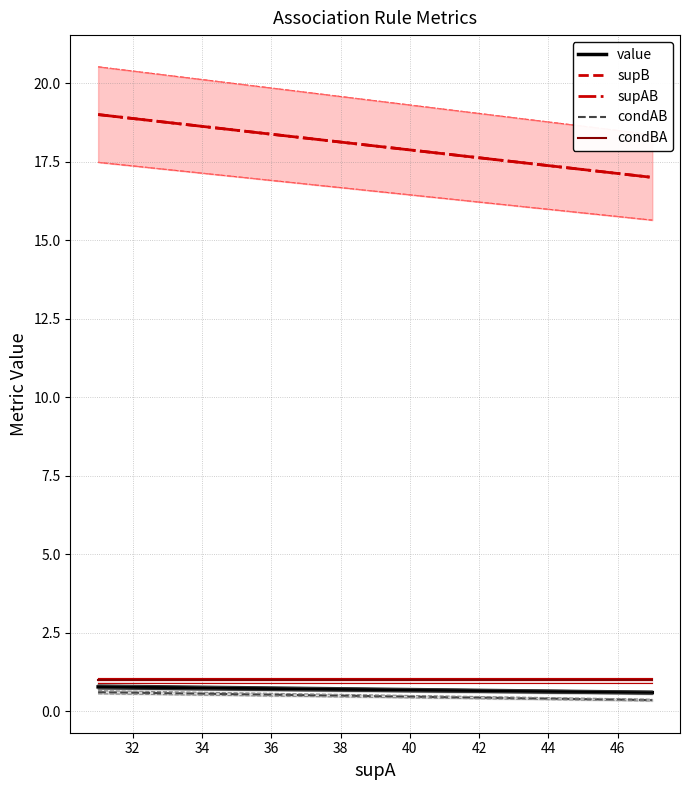

What is the value of the condAB point at the 3rd from the left?

0.4